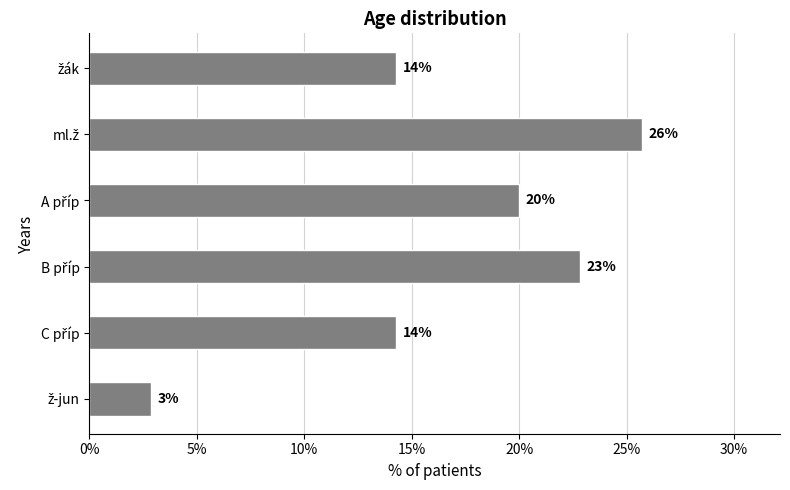

Does the chart contain stacked bars?

No